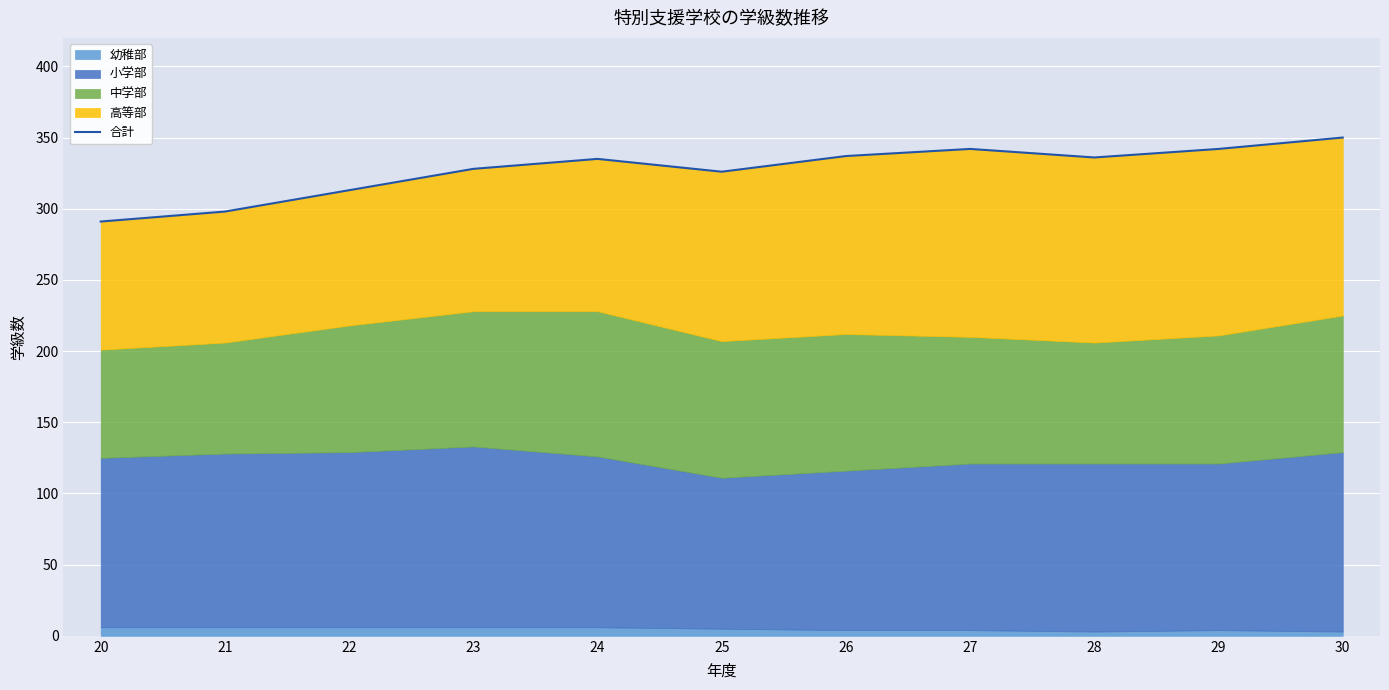

What is the sum of the values at 24 and 27?

677